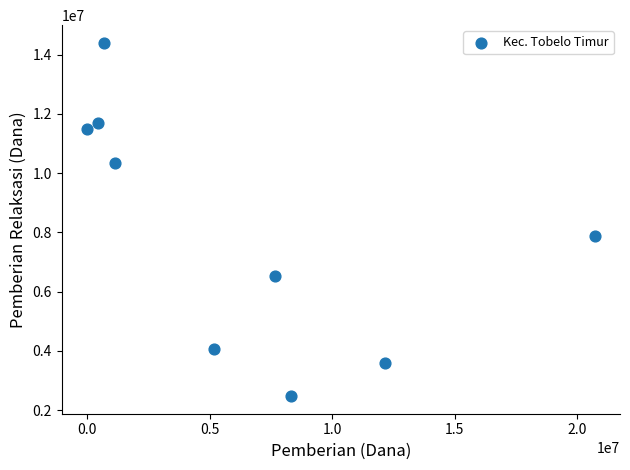

What is the average X value?

6250000